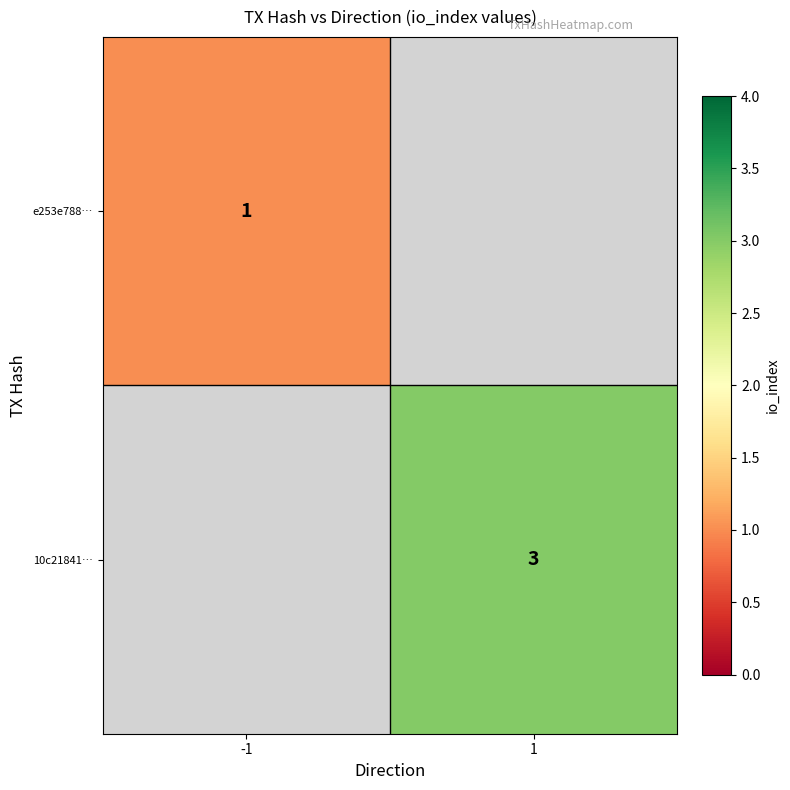

At which category does the chart reach its peak across all series?

1